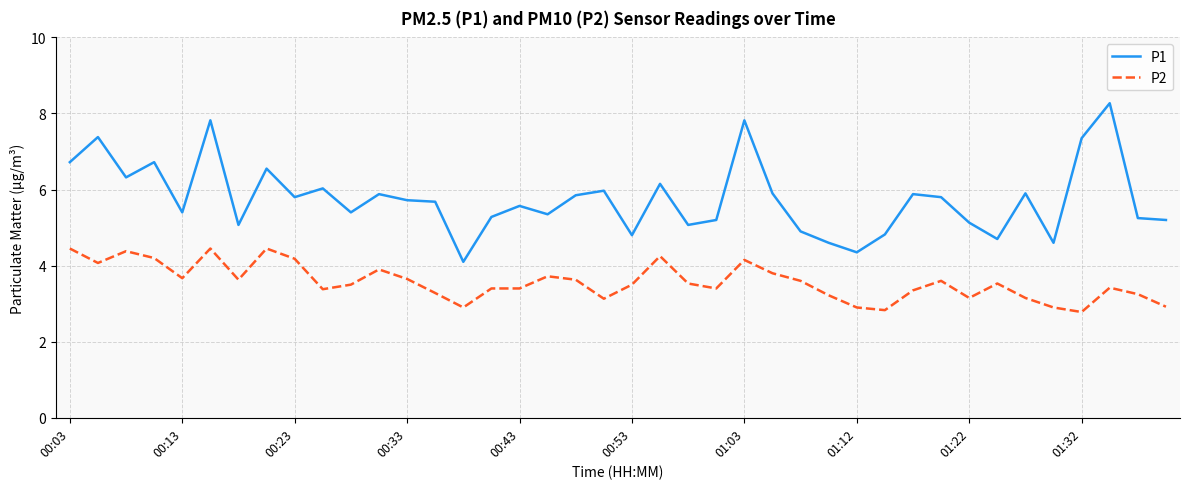

What is the maximum value for P2?

4.5